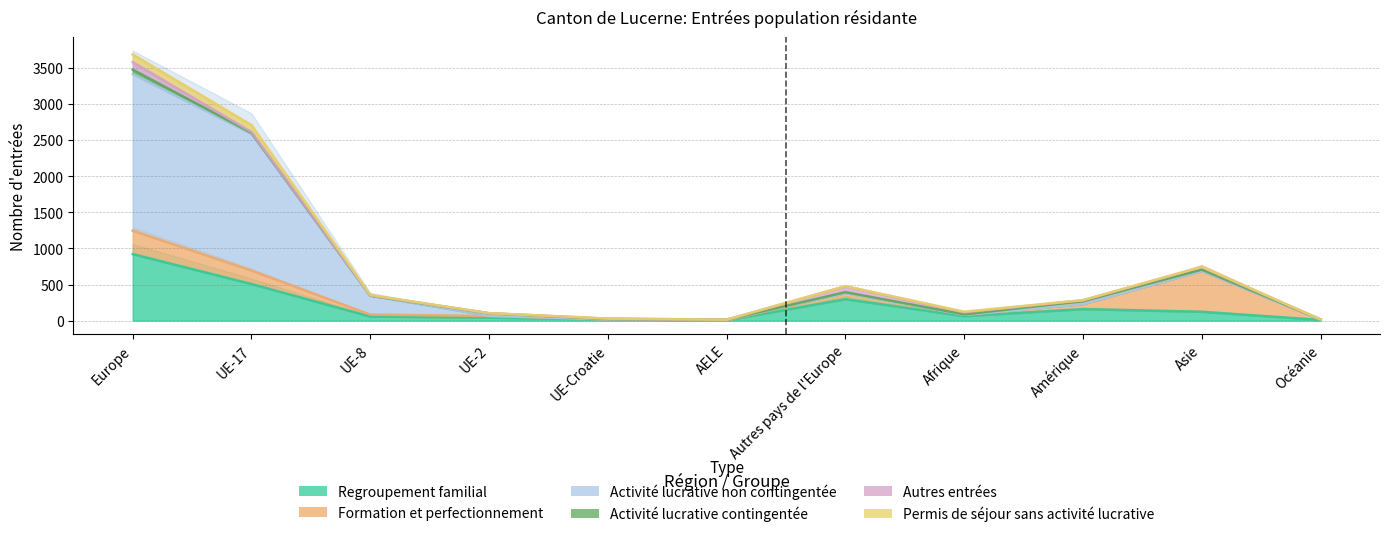

Reading left to right, transcribe all the data shown in this chart.

Regroupement familial: 922	507	57	41	17	3	297	62	159	122	10
Formation et perfectionnement: 324	187	27	23	1	1	85	19	70	565	4
Activité lucrative non contingentée: 2168	1893	262	3	1	9	0	0	0	0	0
Activité lucrative contingentée: 62	13	0	34	3	0	12	5	42	19	2
Autres entrées: 103	12	3	1	6	0	81	29	11	36	0
Permis de séjour sans activité lucrative: 106	95	6	2	0	0	3	9	2	4	0